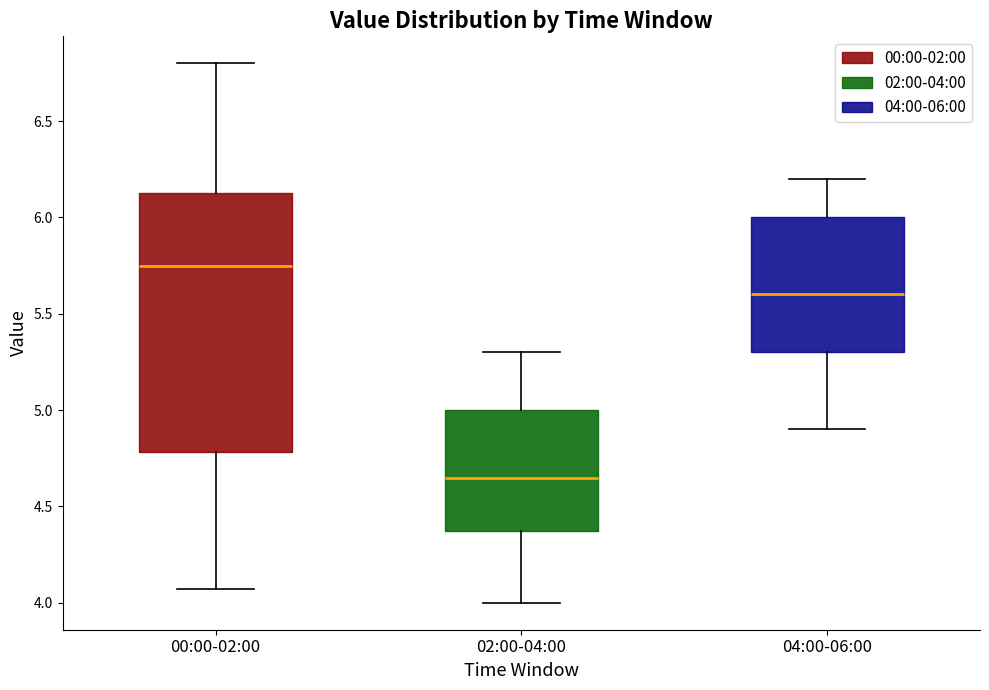

Reading left to right, transcribe this box plot: for each box, give where its median line is, the range the box spans, and where its two whiskers end, as read against the y-axis. The values are not printed on the chart, so give them approximately, as read against the axis.

00:00-02:00: median 5.75, box 4.80 to 6.15, whiskers 4.05 to 6.80
02:00-04:00: median 4.65, box 4.40 to 5.00, whiskers 4.00 to 5.30
04:00-06:00: median 5.60, box 5.30 to 6.00, whiskers 4.90 to 6.20